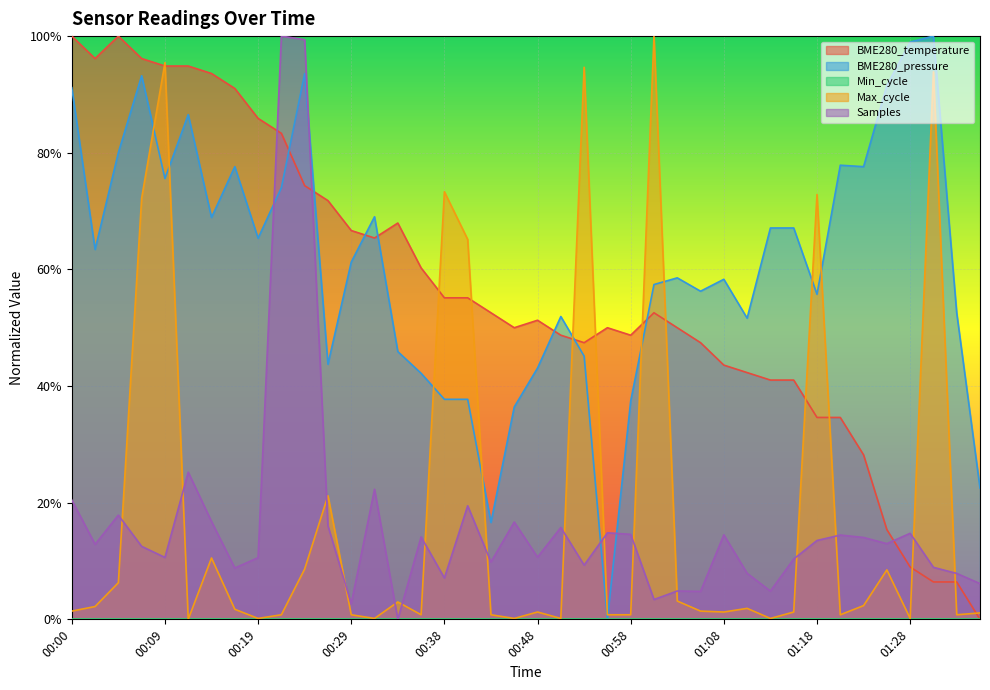

Between which two adjacent categories do BME280_pressure and Samples first intersect?

00:19 and 00:22